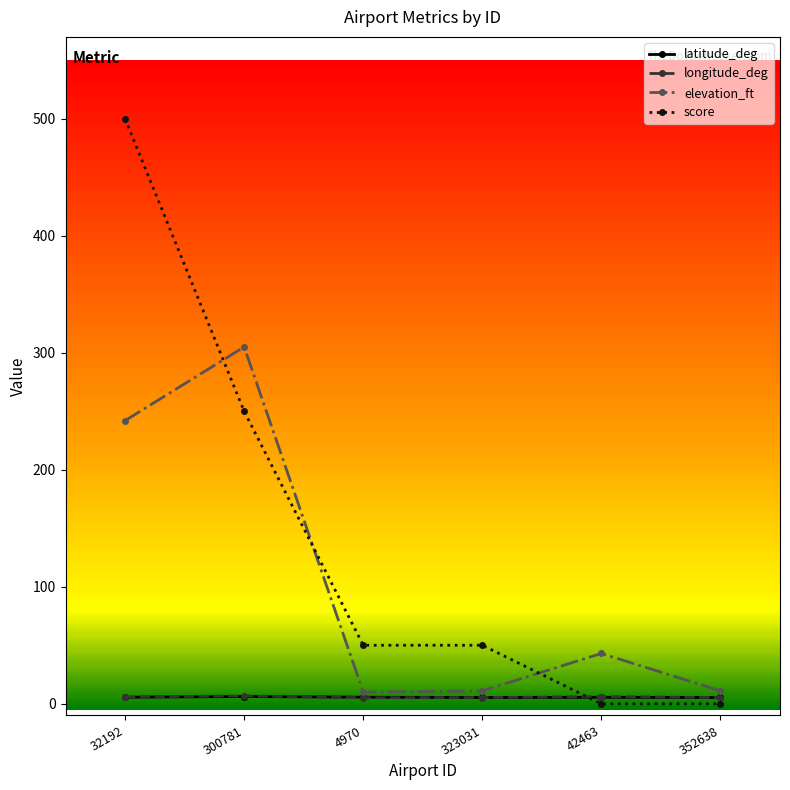

How many data points in score are less than 50?

2